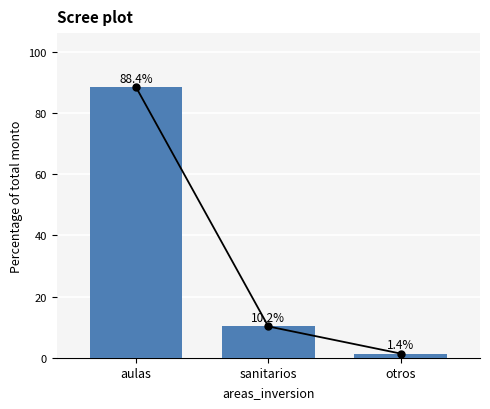

Are the bars grouped side by side (vs. stacked)?

No